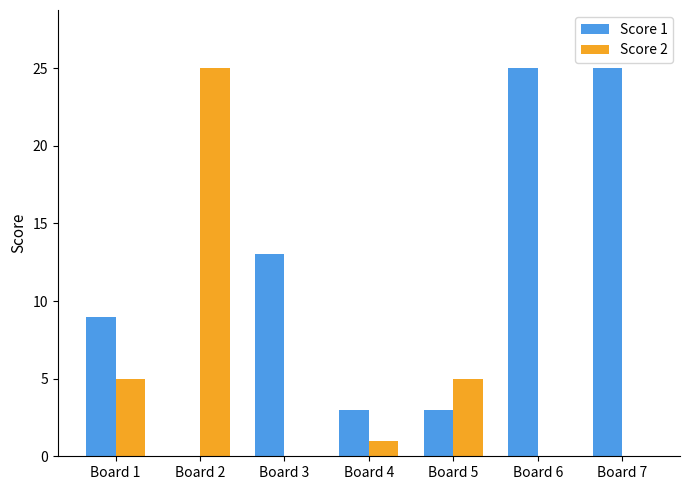

What is the highest value of the Score 2 series?

25